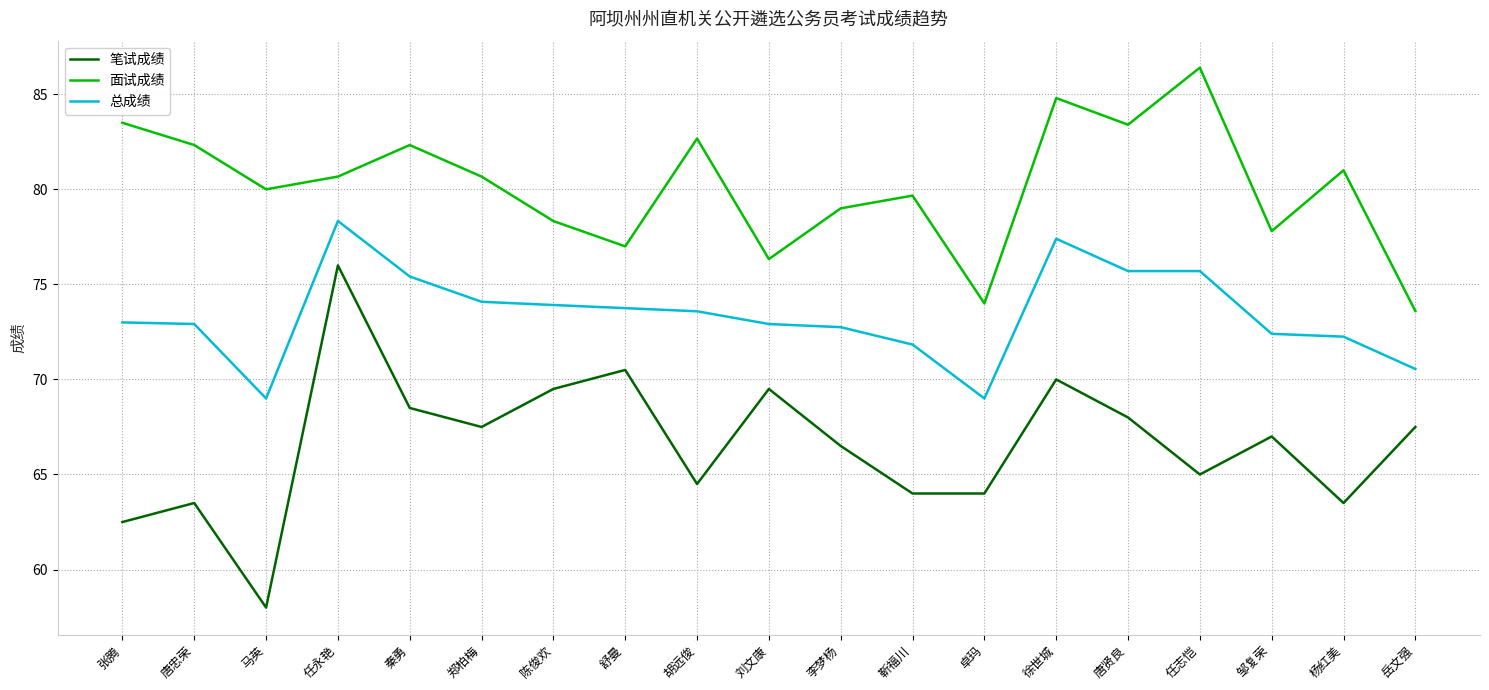

What is the spread (max minus min) of values at 卓玛?

10.0